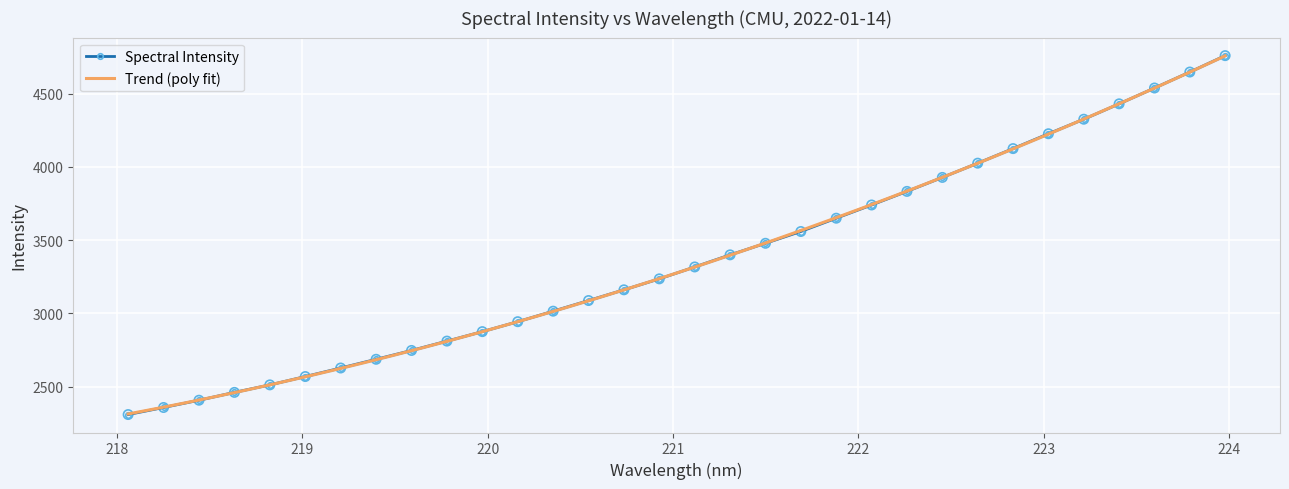

What is the change in value from 218.2508 to 219.7801?

+453.3